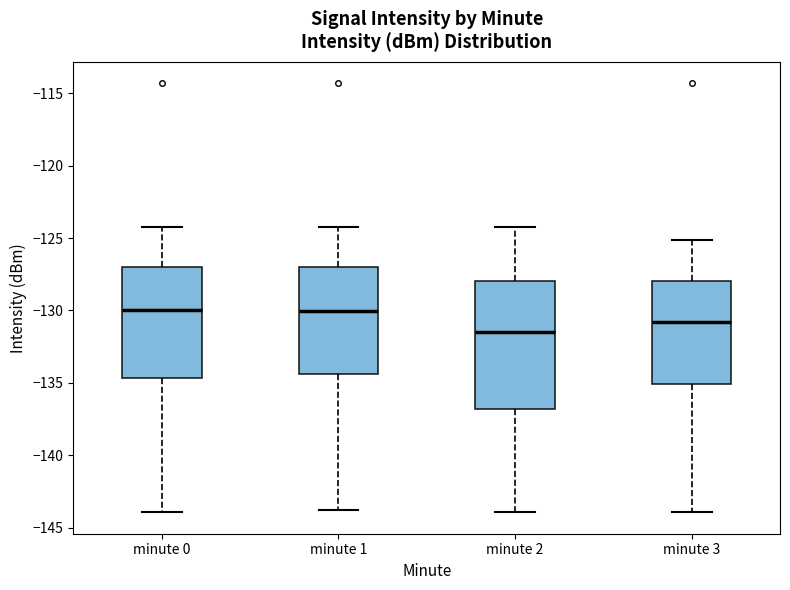

Comparing the boxes themselves (not the whiskers), which one is the tallest?

minute 2